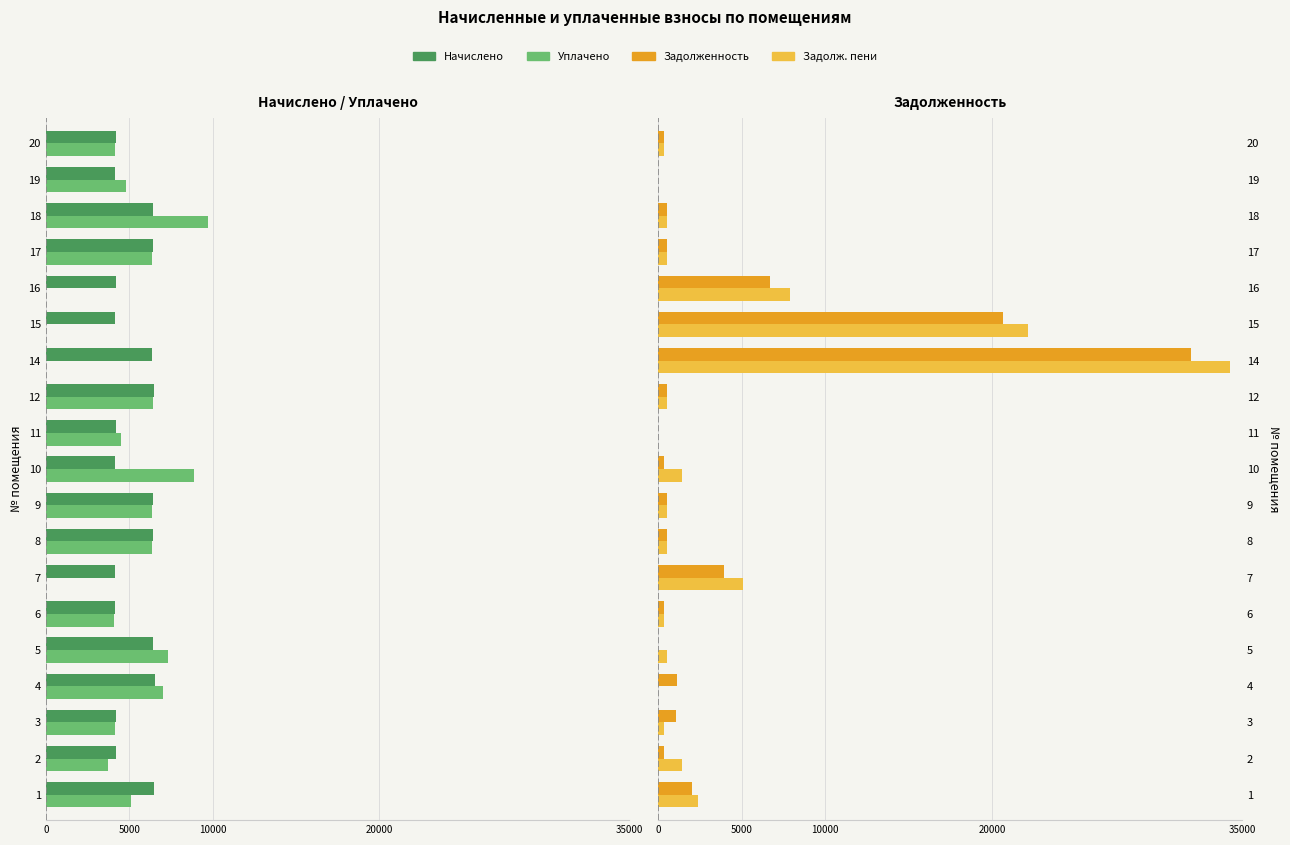

At how many categories does at least one series exceed -6544?

19